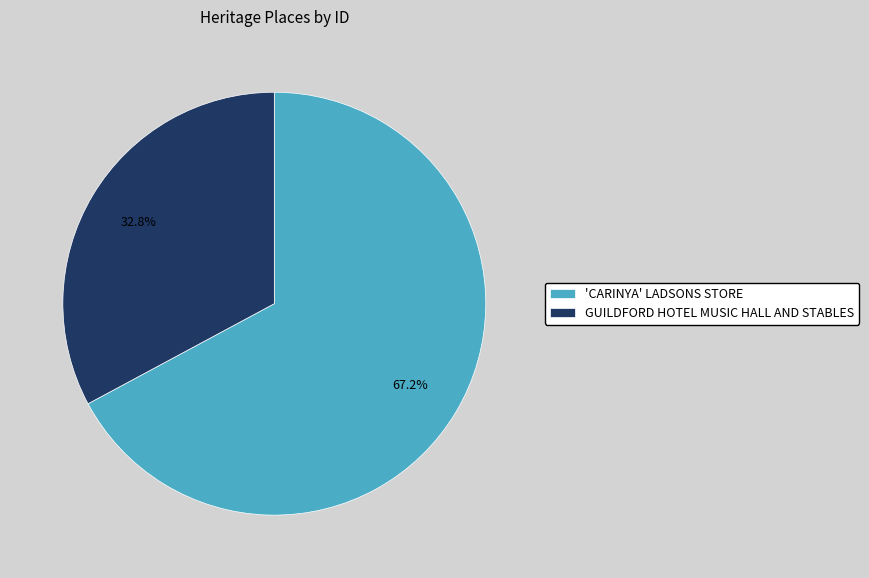

The 'CARINYA' LADSONS STORE slice represents 67% of the pie. True or false?

True